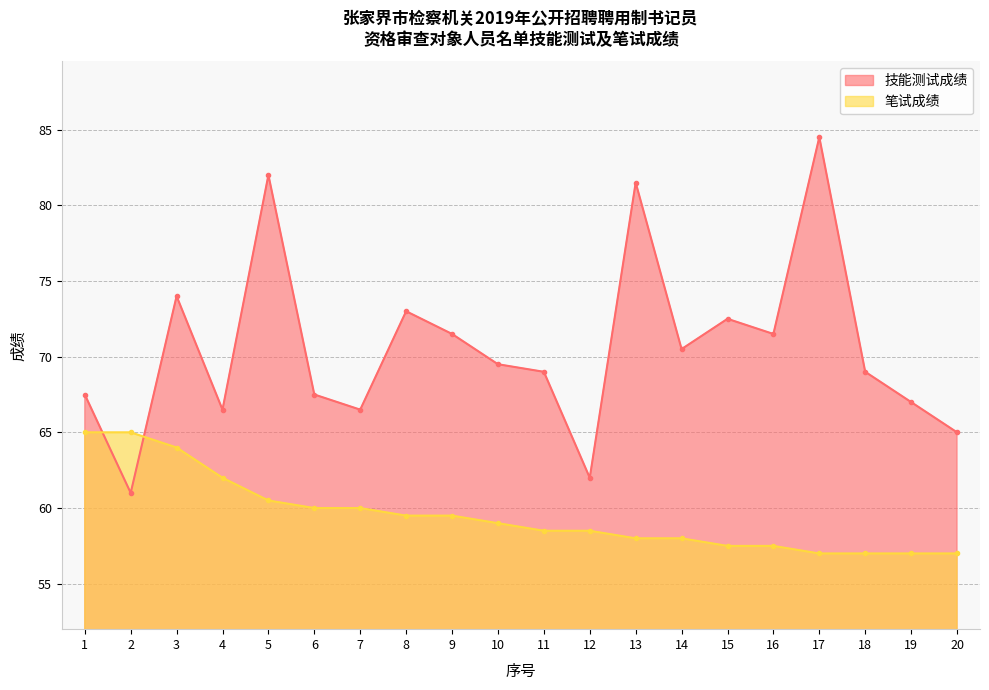

What is the difference between the maximum and second lowest values in the 笔试成绩 series?

8.0